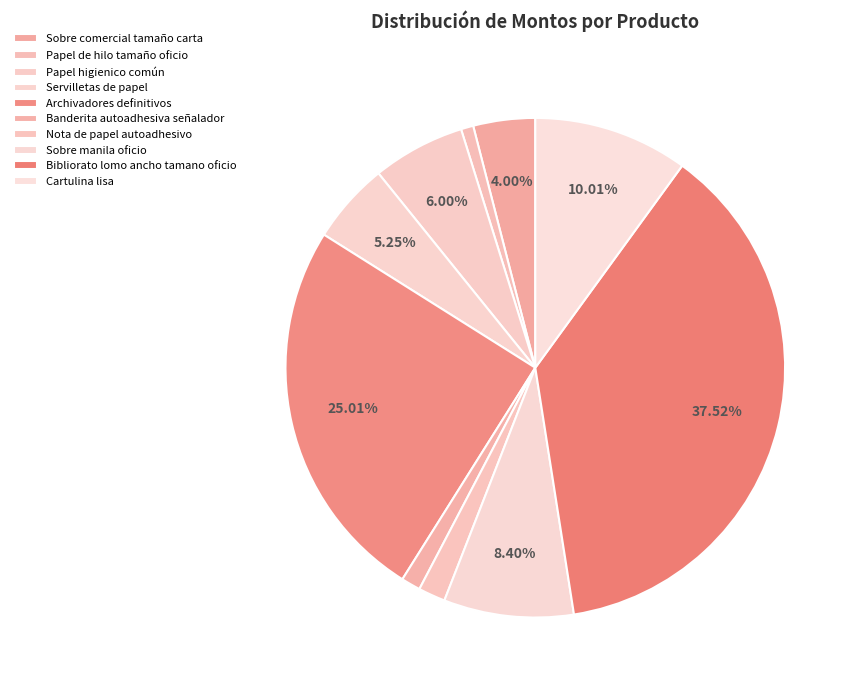

Rank the categories by value from lowest to highest.

Papel de hilo tamaño oficio, Banderita autoadhesiva señalador, Nota de papel autoadhesivo, Sobre comercial tamaño carta, Servilletas de papel, Papel higienico común, Sobre manila oficio, Cartulina lisa, Archivadores definitivos, Bibliorato lomo ancho tamano oficio